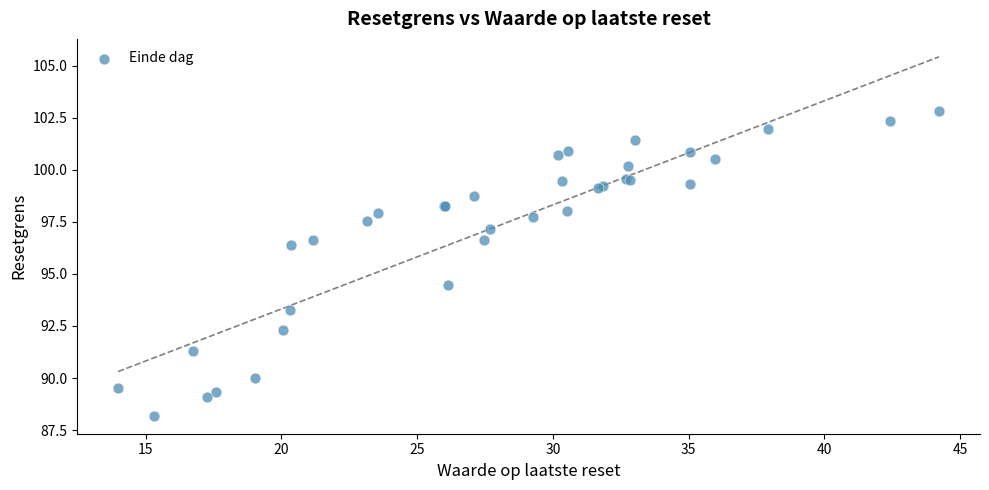

What Y value in the scatter plot is closest to 95?

94.5